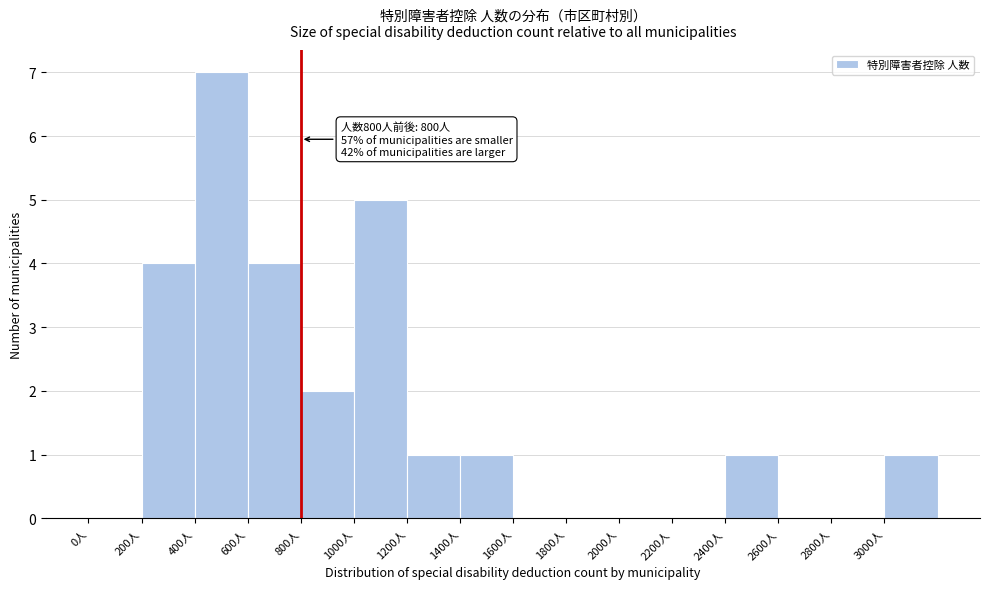

Over which range of the x-axis is the bar tallest?

400 to 600